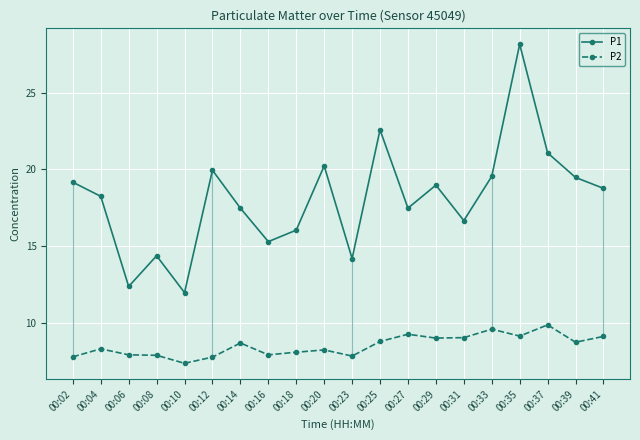

What is the value of the P1 point at the 18th from the left?

21.1